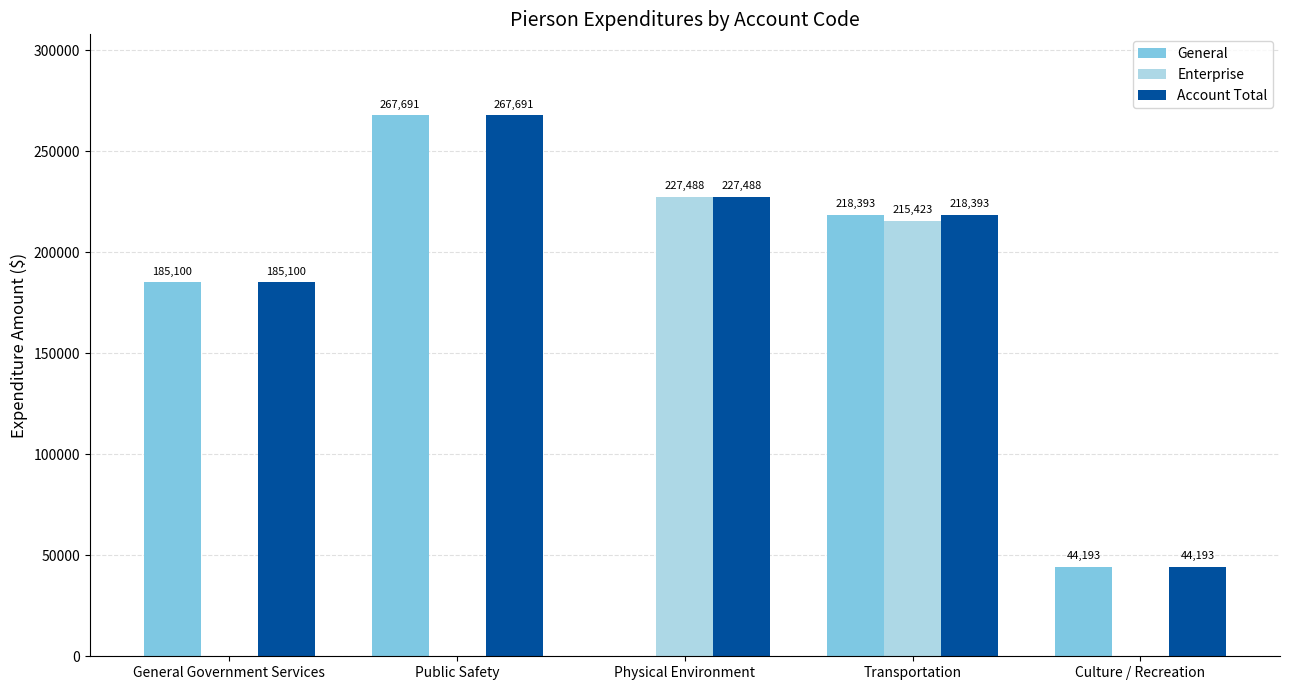

How many groups of bars are there?

5